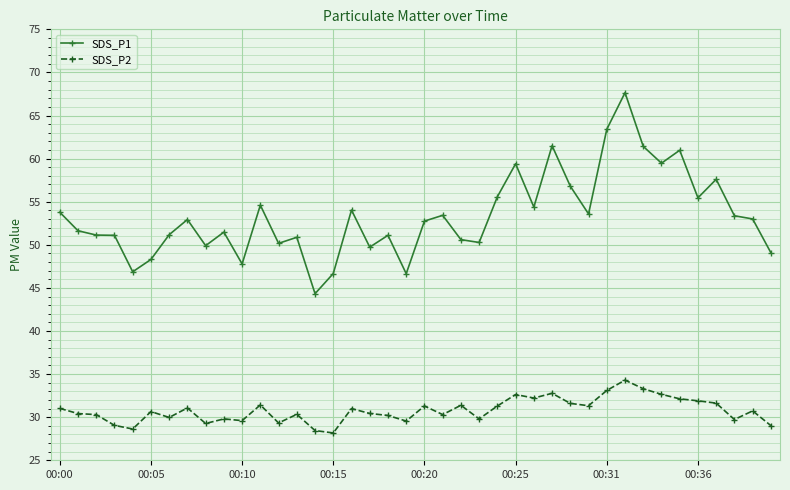

What is the lowest value of the SDS_P1 series?

44.3